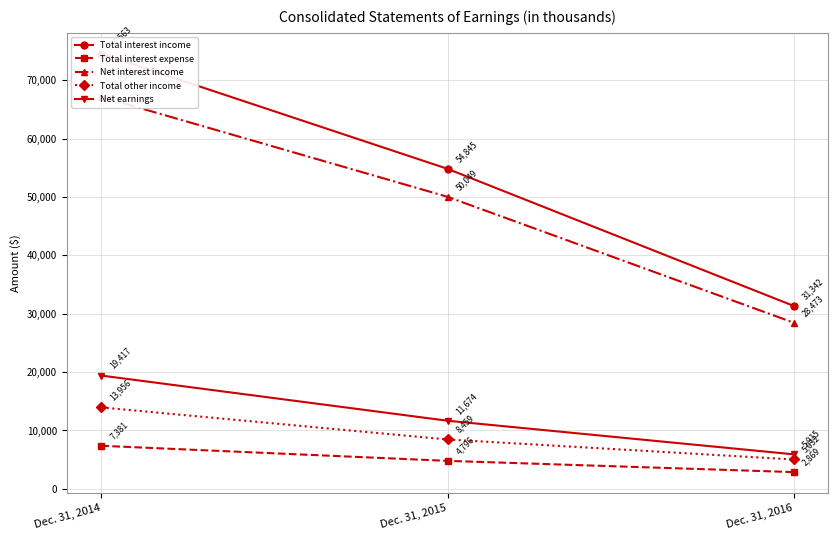

At Dec. 31, 2015, list the series in order from largest to smallest.

Total interest income, Net interest income, Net earnings, Total other income, Total interest expense